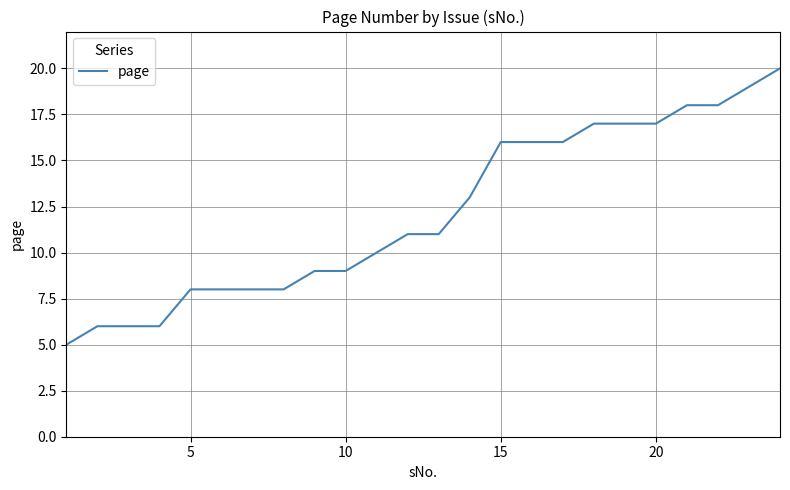

What is the difference between the maximum and minimum values?

15